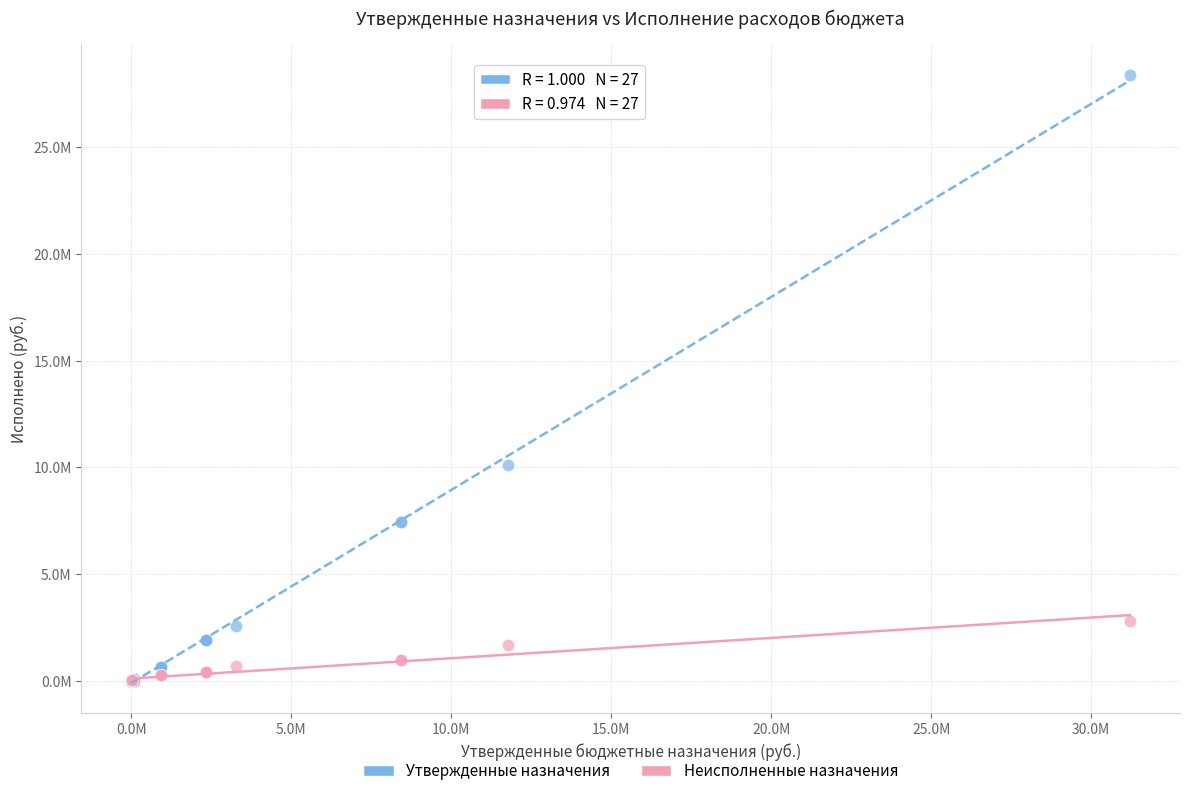

Which series reaches the maximum Y coordinate?

Утвержденные назначения